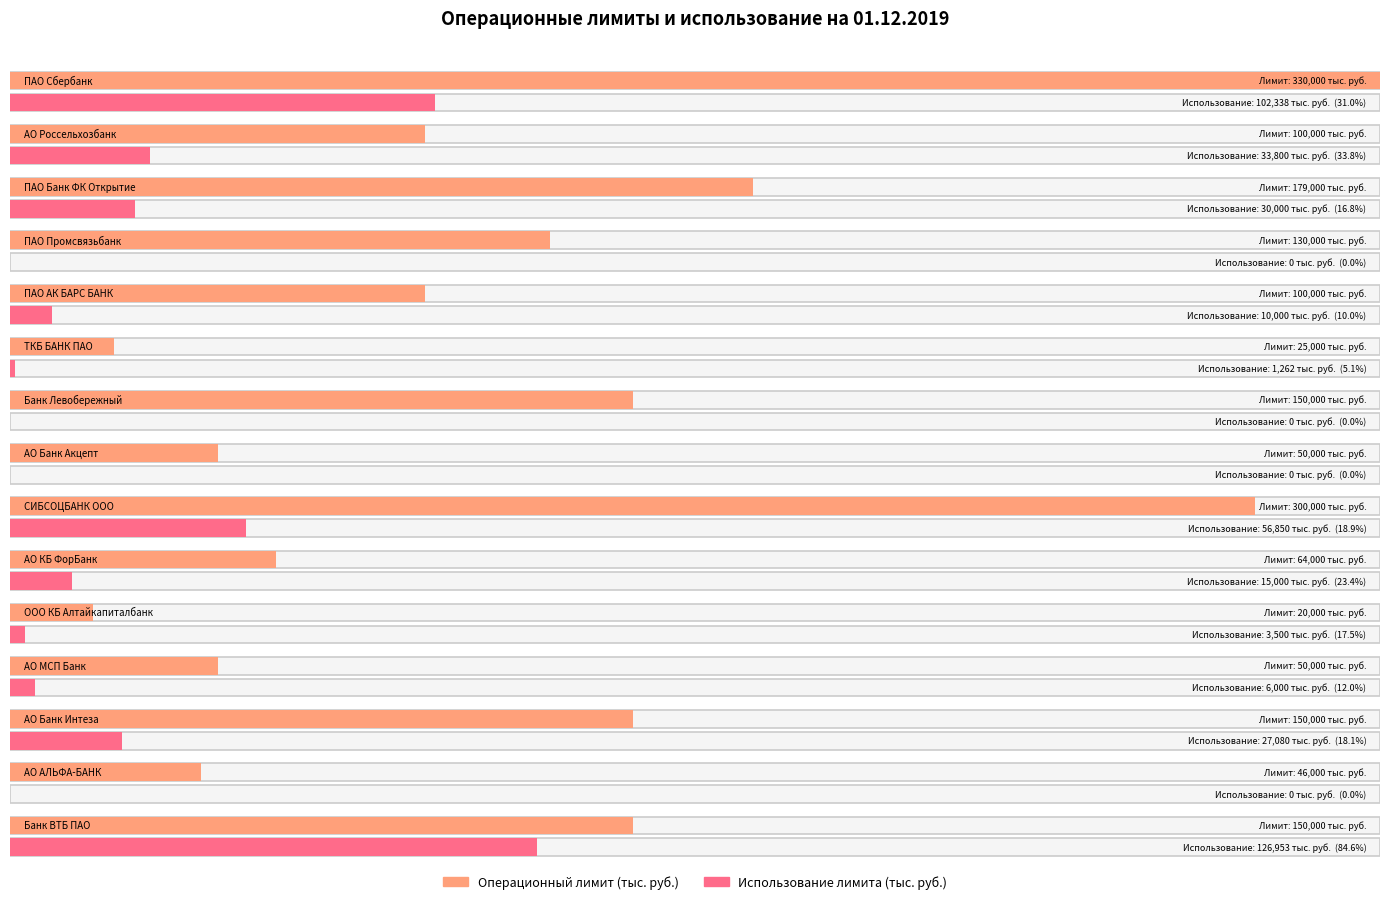

Which series changed the most between Банк Левобережный and ООО КБ Алтайкапиталбанк?

Операционный лимит (тыс. руб.)